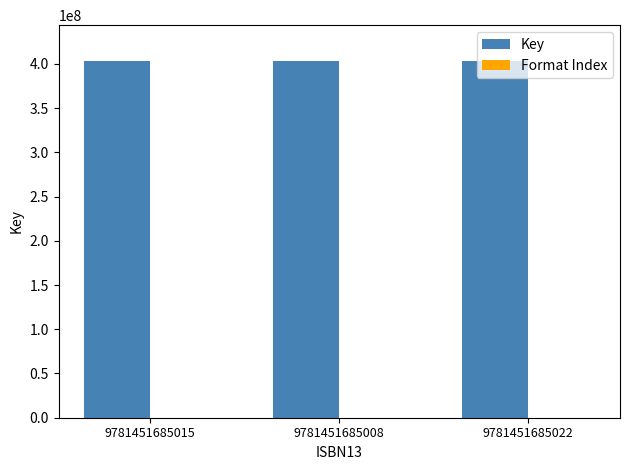

Which series has the largest total across all categories?

Key